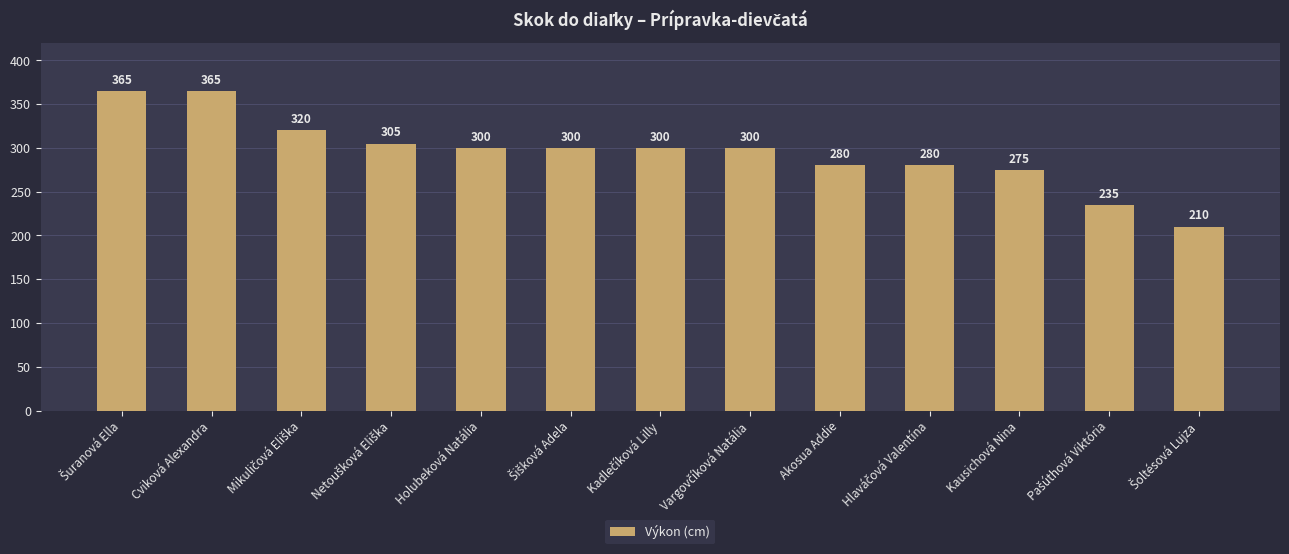

What is the value of the 5th bar from the left?

300